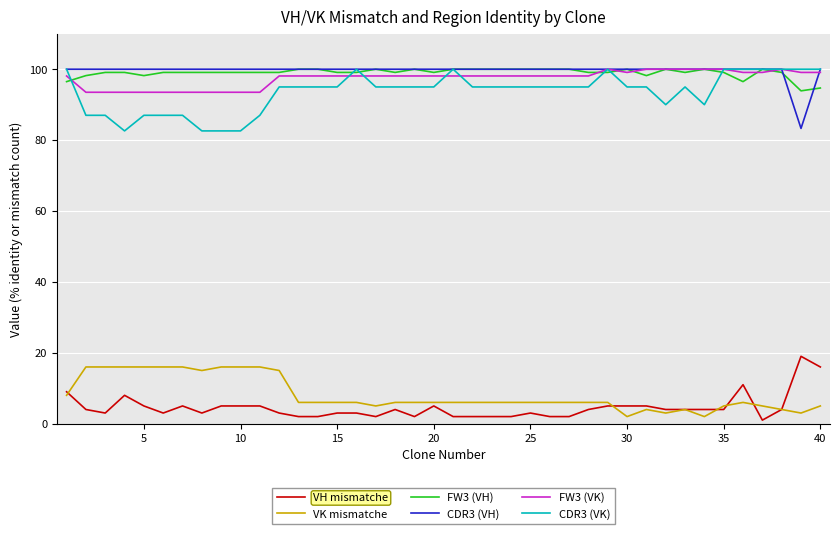

What is the greatest value displayed?

100.0